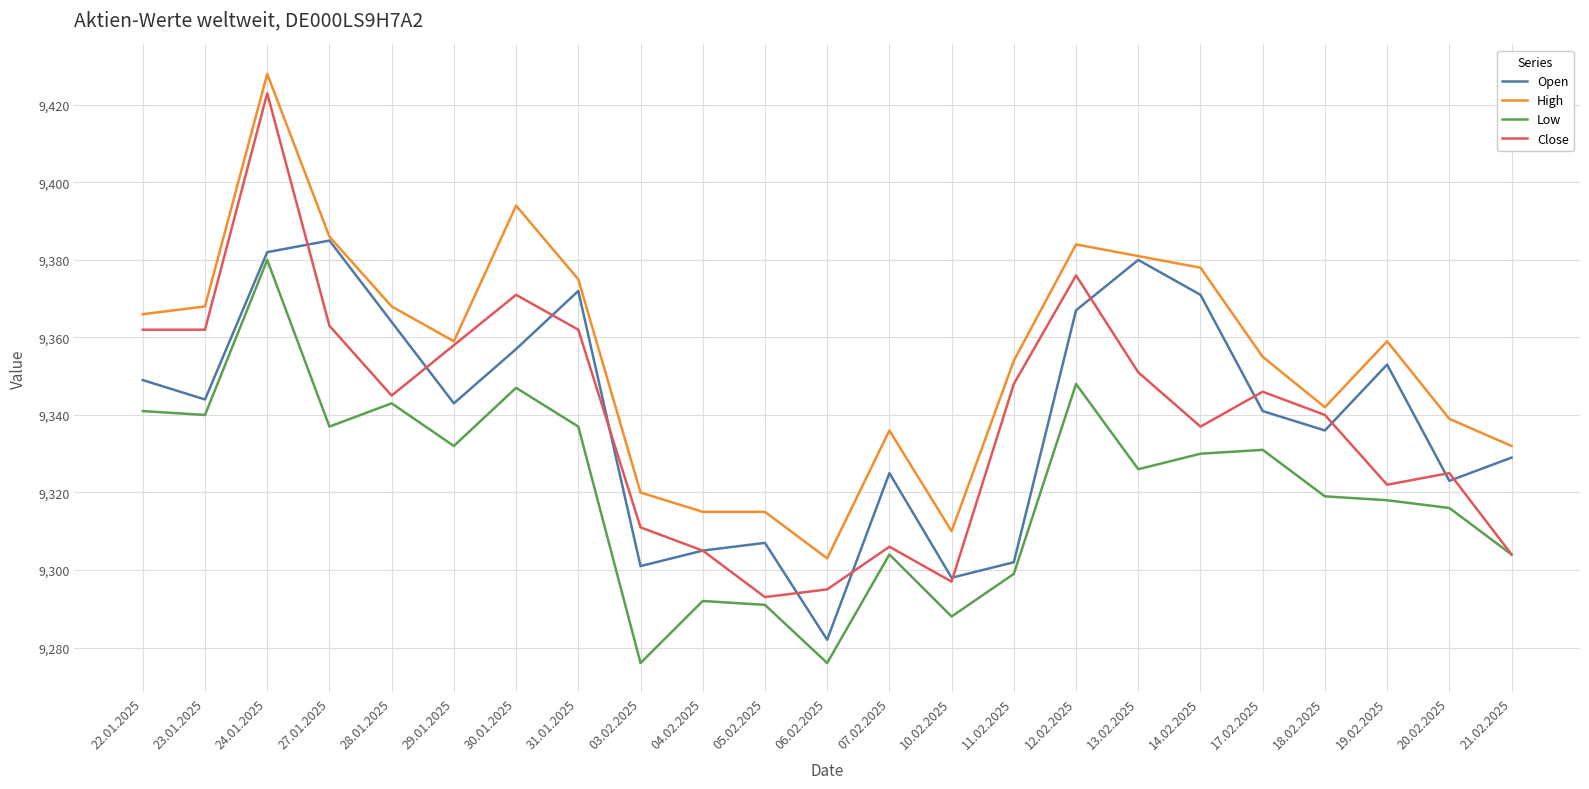

What is the difference between the highest and lowest values at 24.01.2025?

48